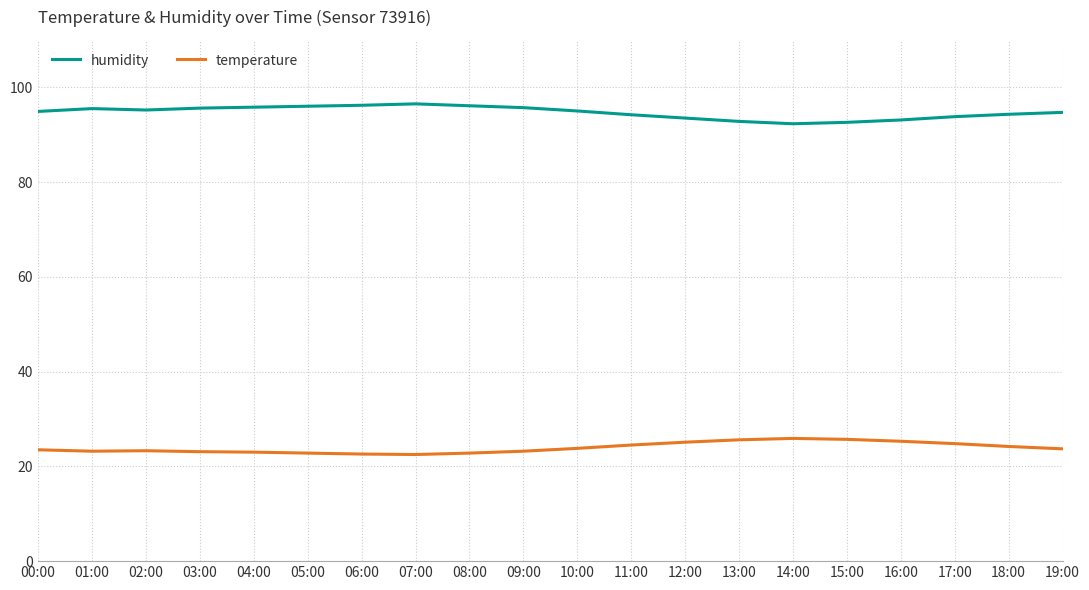

What value does the humidity series have at 19:00?

94.7